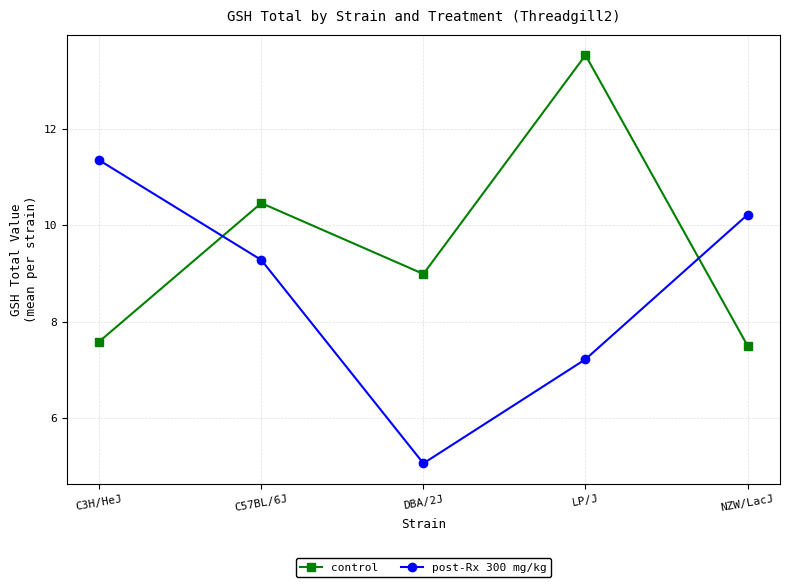

Which series has the widest spread of values?

post-Rx 300 mg/kg